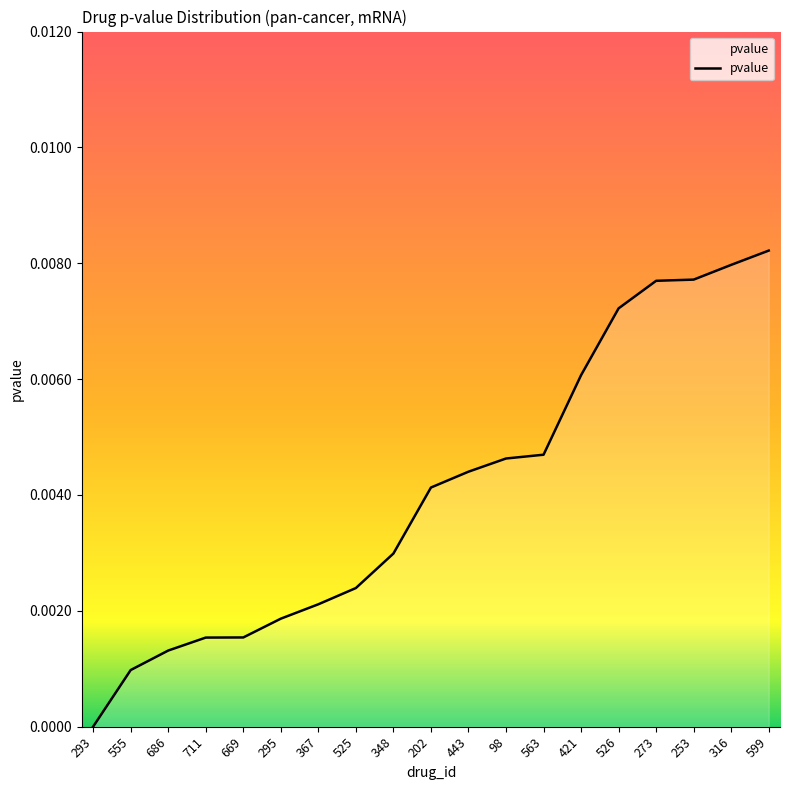

Which label corresponds to the smallest value in the chart?

293